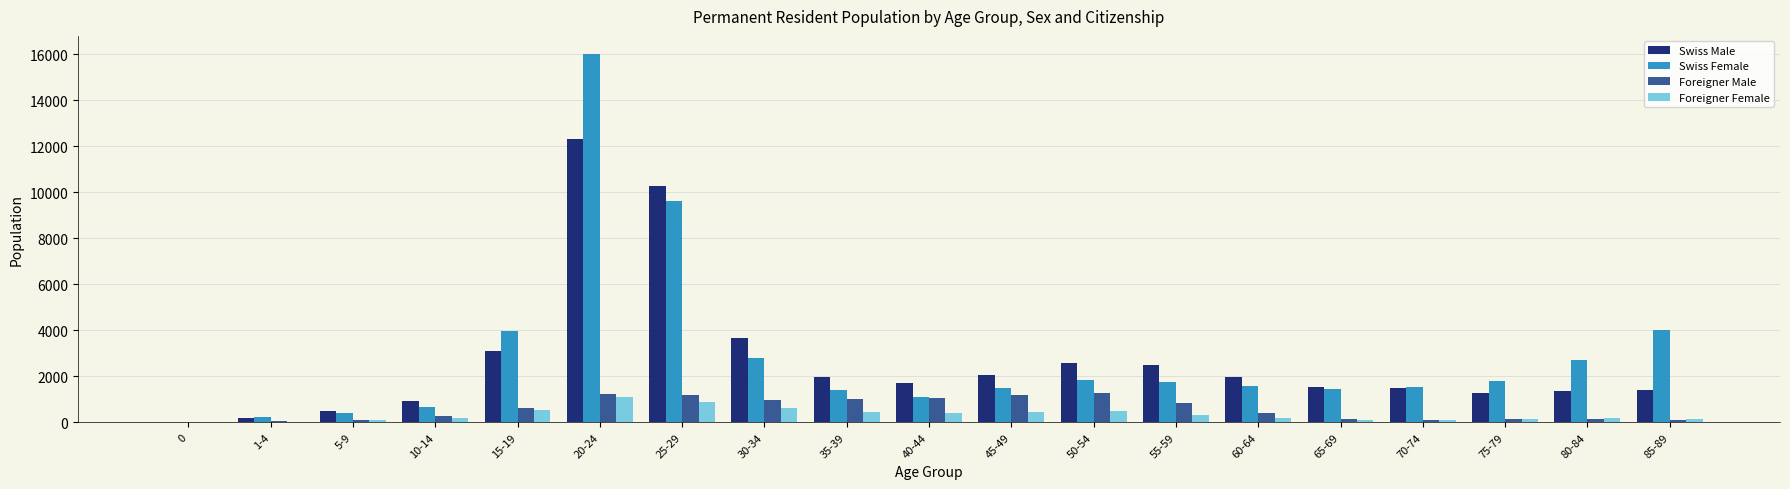

Count the number of categories in the chart.

19